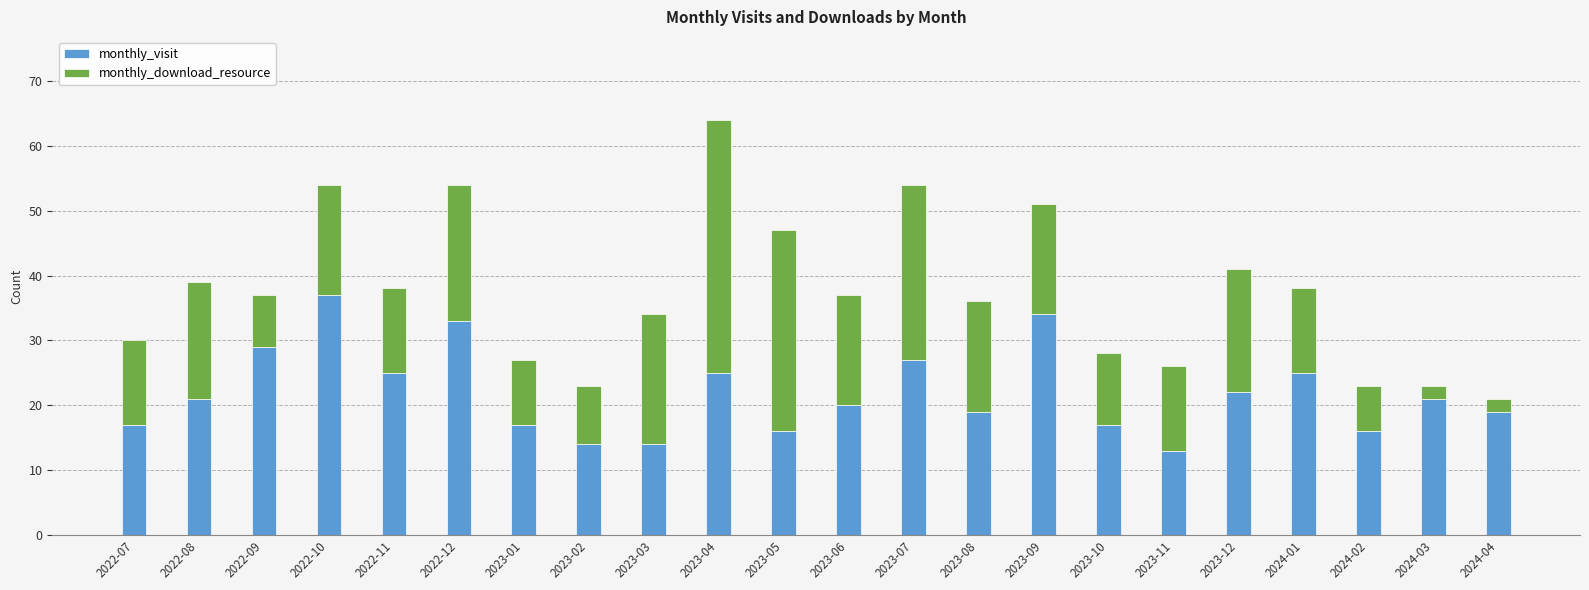

What is the sum of all monthly_visit values?

481